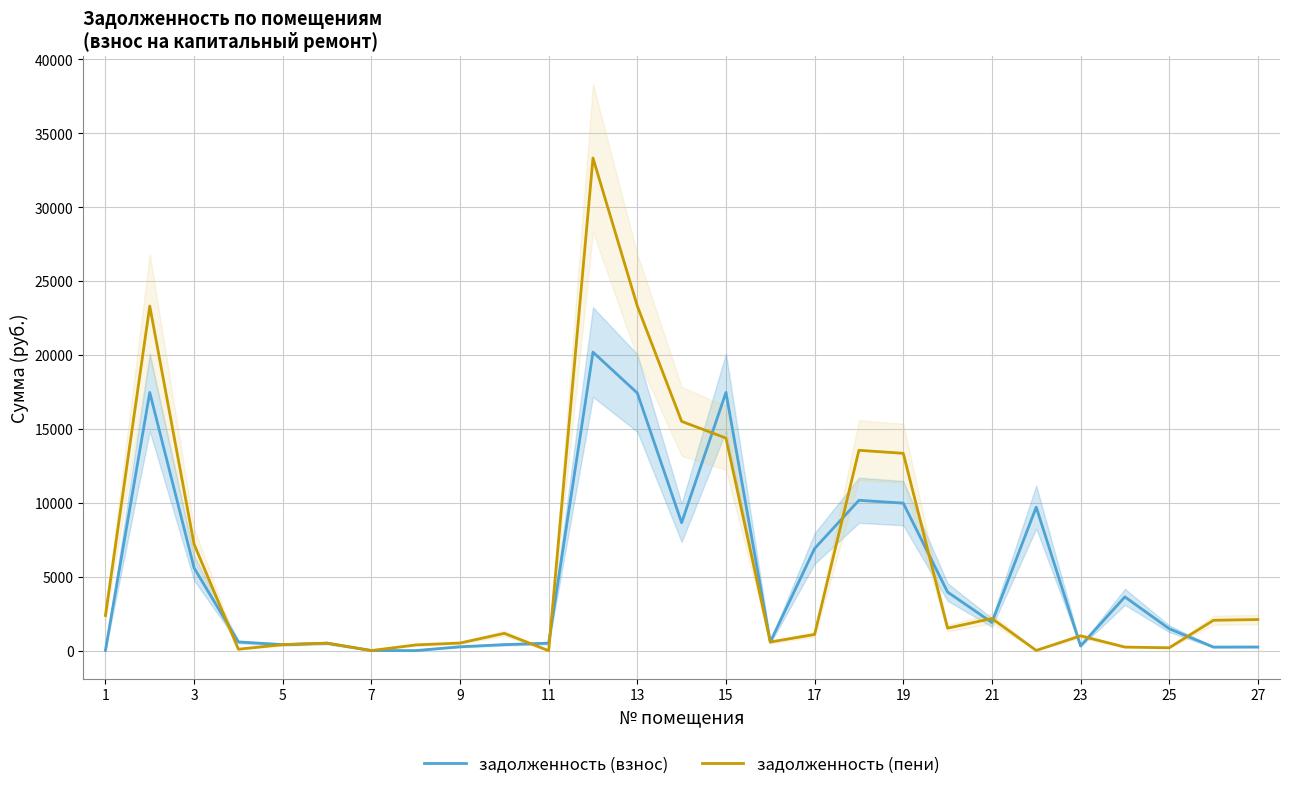

What is the highest value of the задолженность (взнос) series?

20198.4